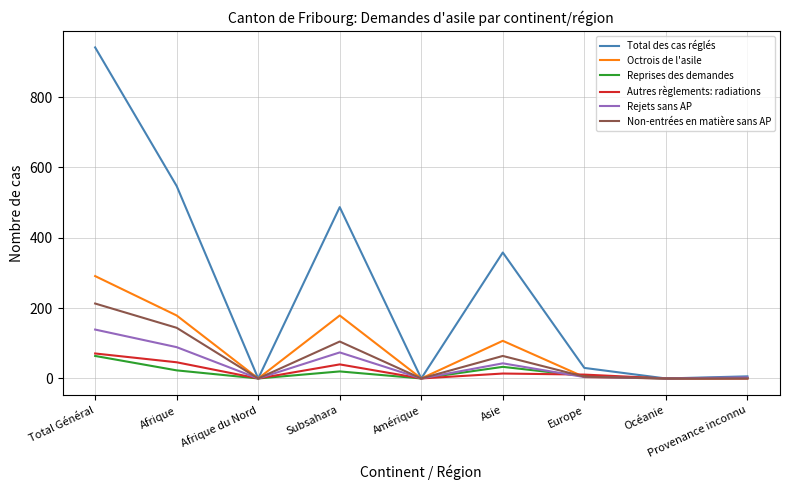

What is the highest value of the Reprises des demandes series?

64